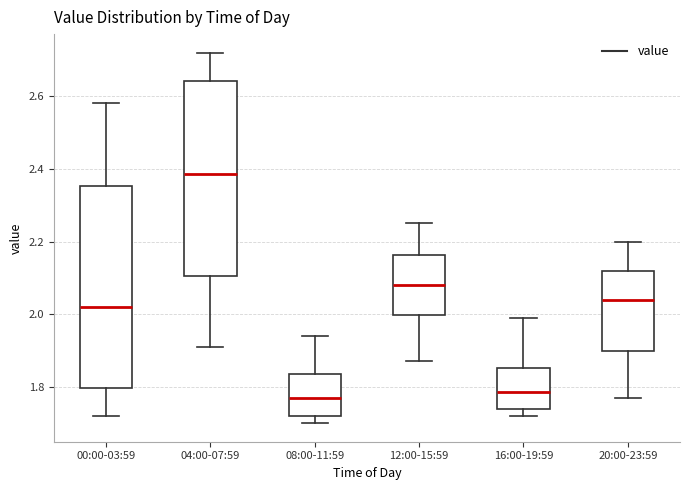

Where is the upper edge of the box for 08:00-11:59 on the y-axis? The values are not printed on the chart, so give them approximately, as read against the axis.

1.84